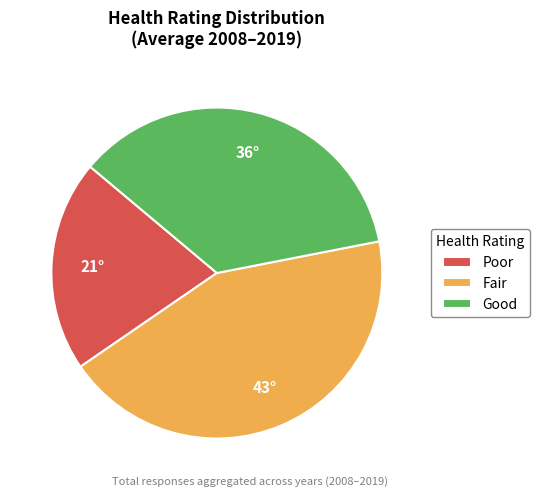

True or false: Fair accounts for 43% of the total.

True